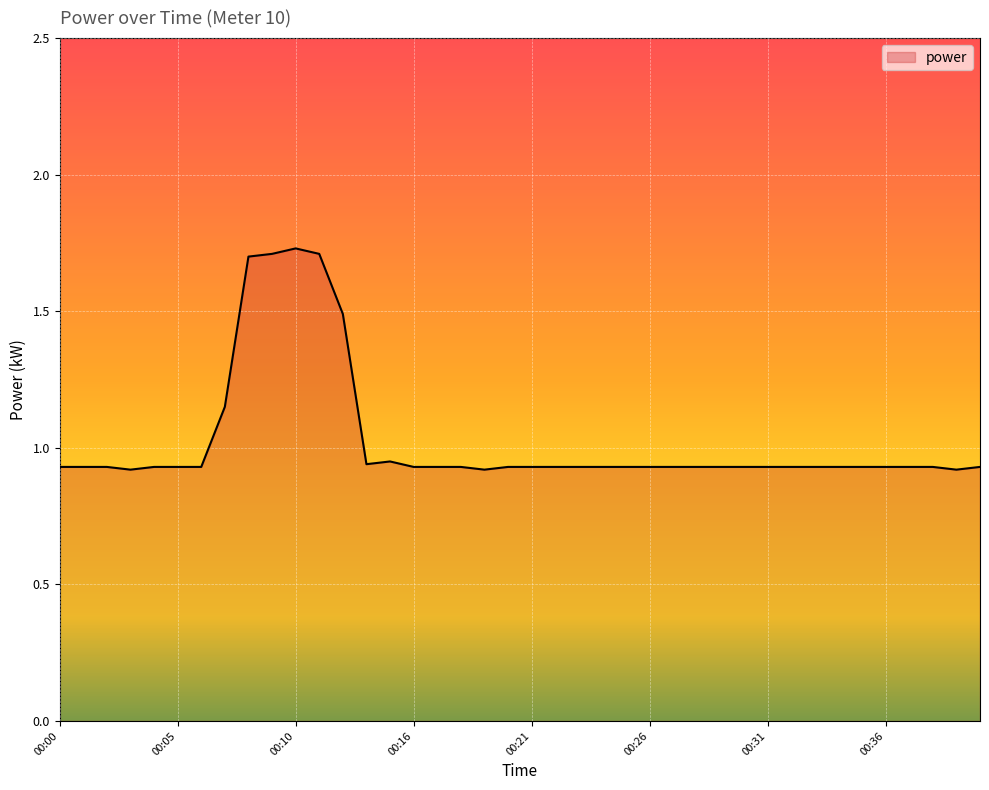

How many points are higher than both their immediate neighbors (excluding endpoints)?

2